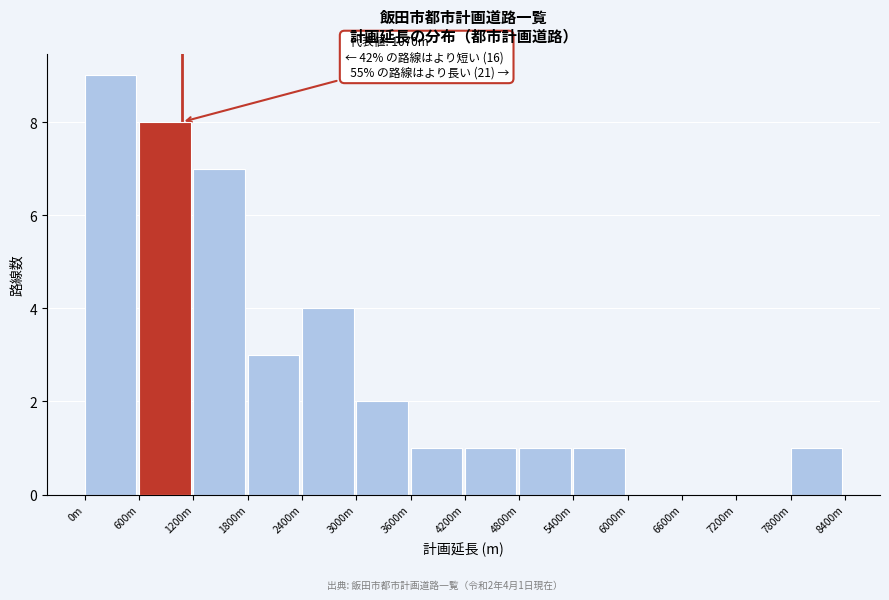

Reading left to right, list all the values displayed in this chart.

0m=9	600m=8	1200m=7	1800m=3	2400m=4	3000m=2	3600m=1	4200m=1	4800m=1	5400m=1	6000m=0	6600m=0	7200m=0	7800m=1